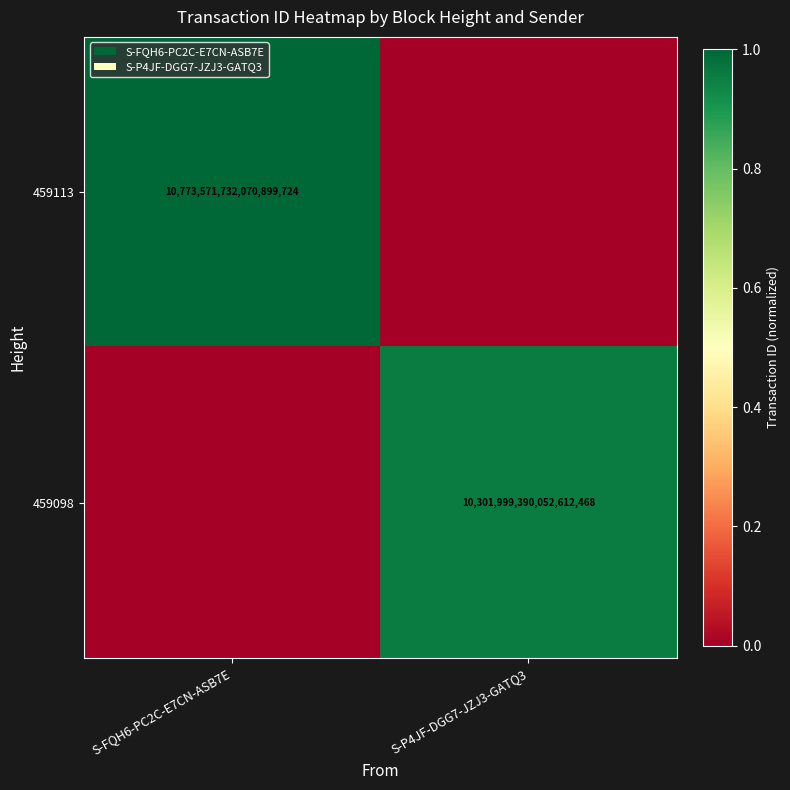

At how many categories does at least one series exceed 0?

2